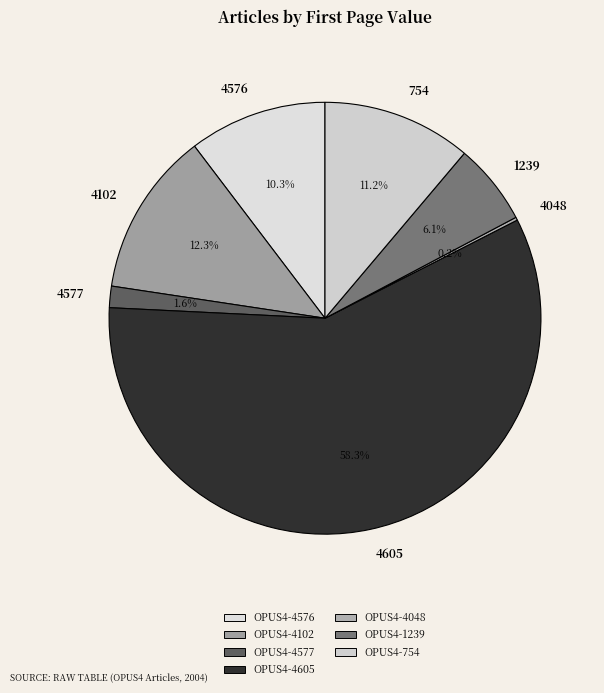

Is there a majority slice in this chart?

Yes